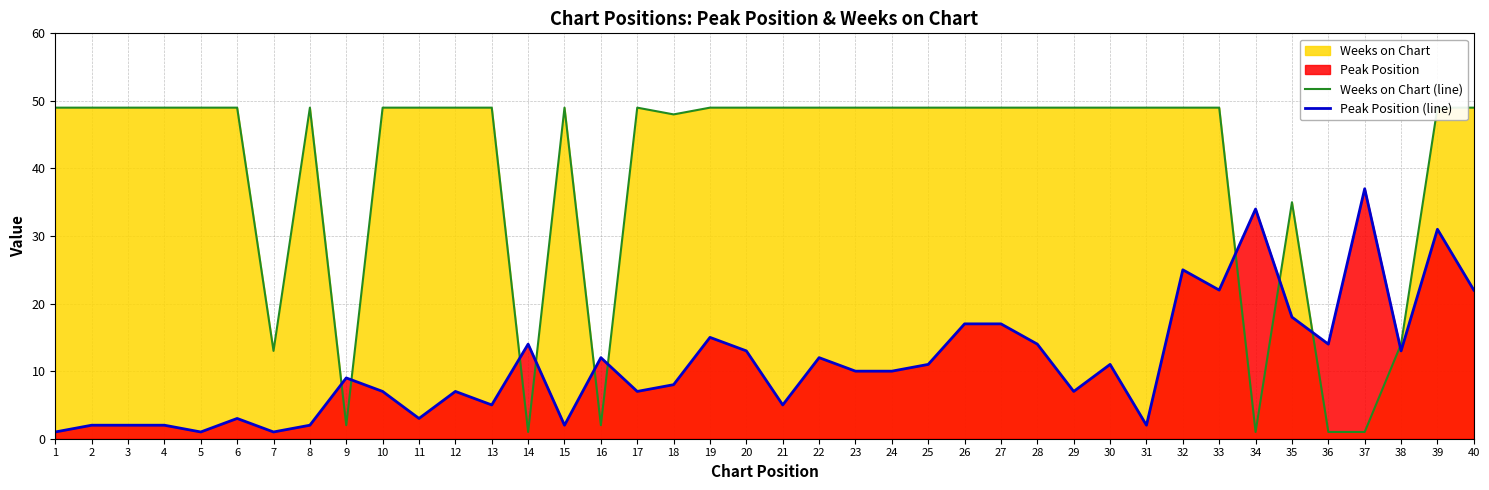

At which category does Peak Position (line) reach its first local valley?

5